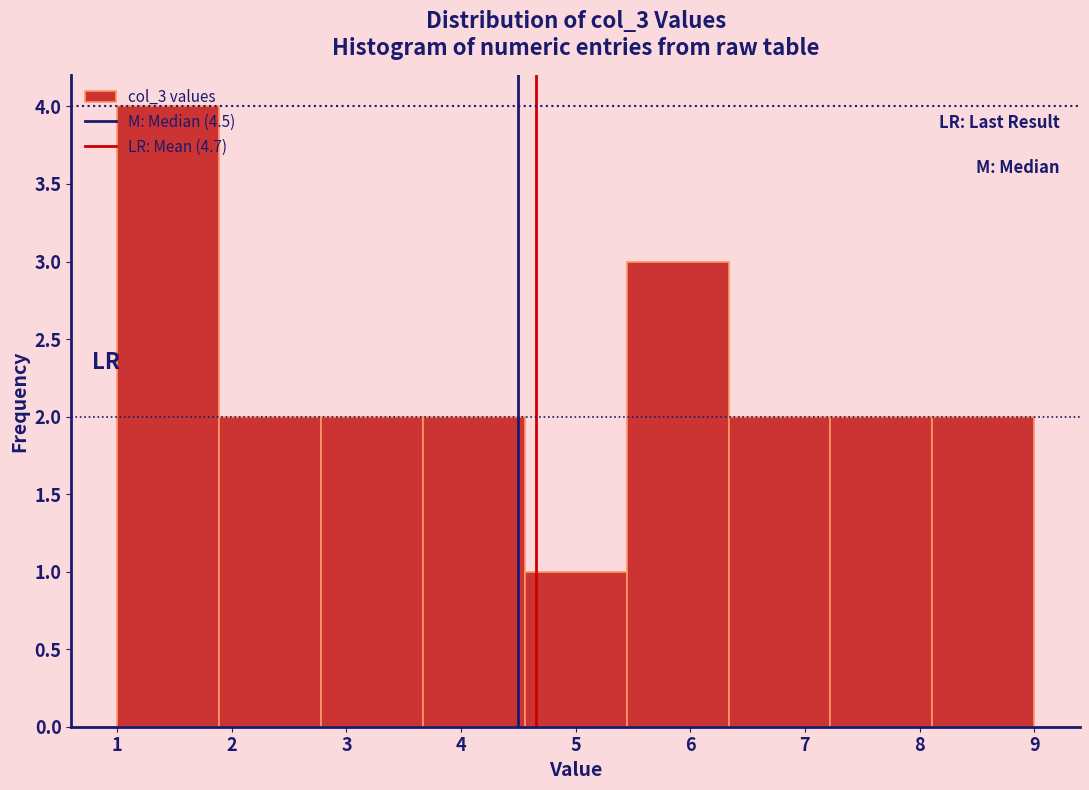

Reading left to right, transcribe this chart: for each bar, give the range it covers on the x-axis and its height. Neither the bar edges nor the heights are printed on the chart, so give them approximately, as read against the axes.

1.0 to 1.9: 4
1.9 to 2.8: 2
2.8 to 3.7: 2
3.7 to 4.6: 2
4.6 to 5.4: 1
5.4 to 6.3: 3
6.3 to 7.2: 2
7.2 to 8.1: 2
8.1 to 9.0: 2